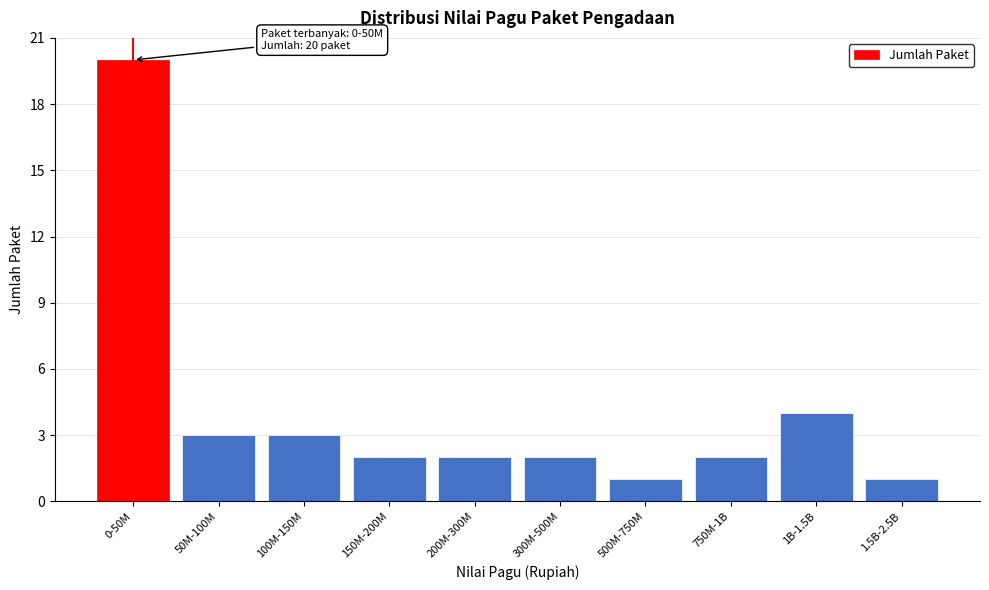

Reading left to right, list all the values displayed in this chart.

0-50M=20	50M-100M=3	100M-150M=3	150M-200M=2	200M-300M=2	300M-500M=2	500M-750M=1	750M-1B=2	1B-1.5B=4	1.5B-2.5B=1